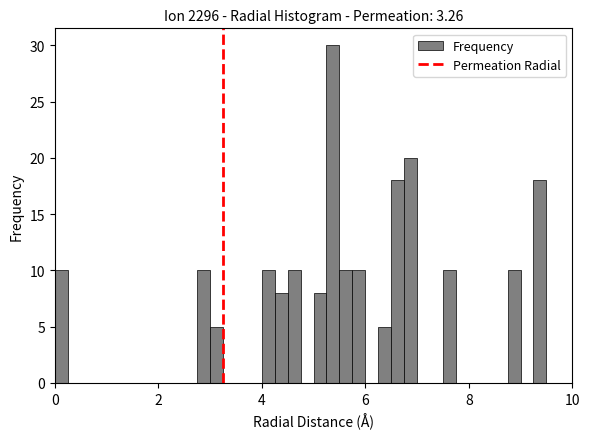

Around what value on the x-axis is the tallest bar? Give the approximate position of its centre, as read against the axis.

5.4